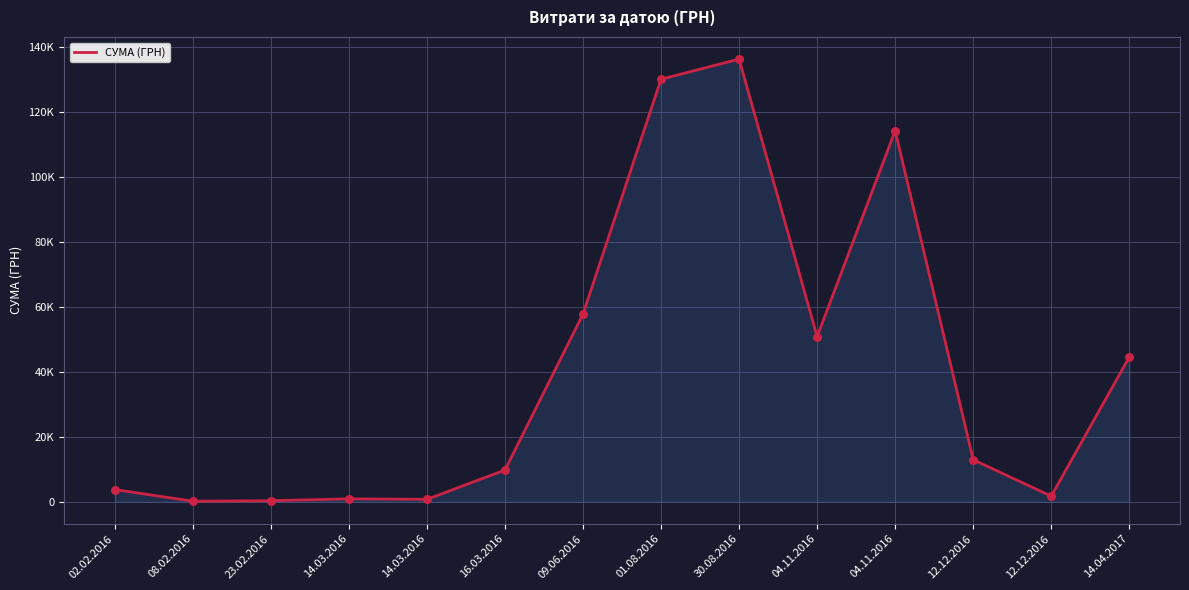

Approximately how many times larger is the value at 01.08.2016 compared to 14.03.2016?

150.9